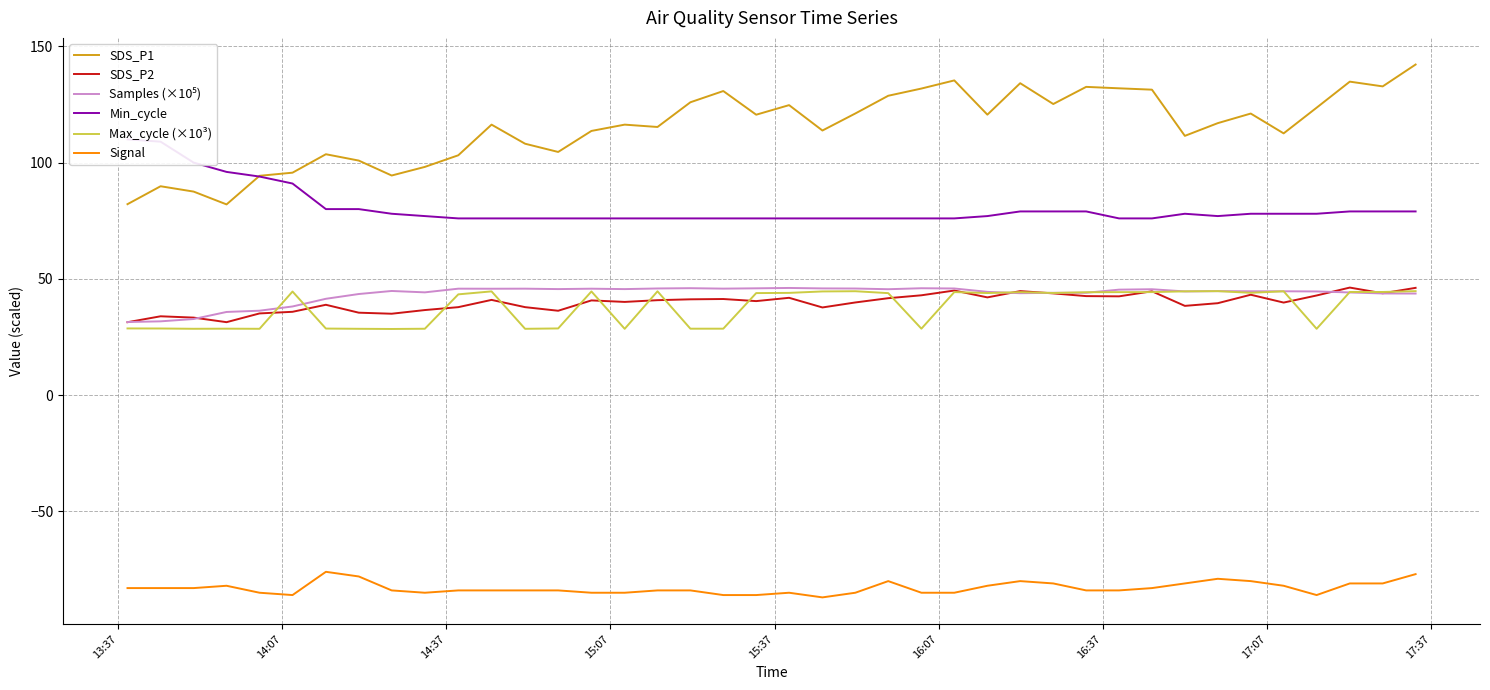

What is the minimum value for Signal?

-87.0